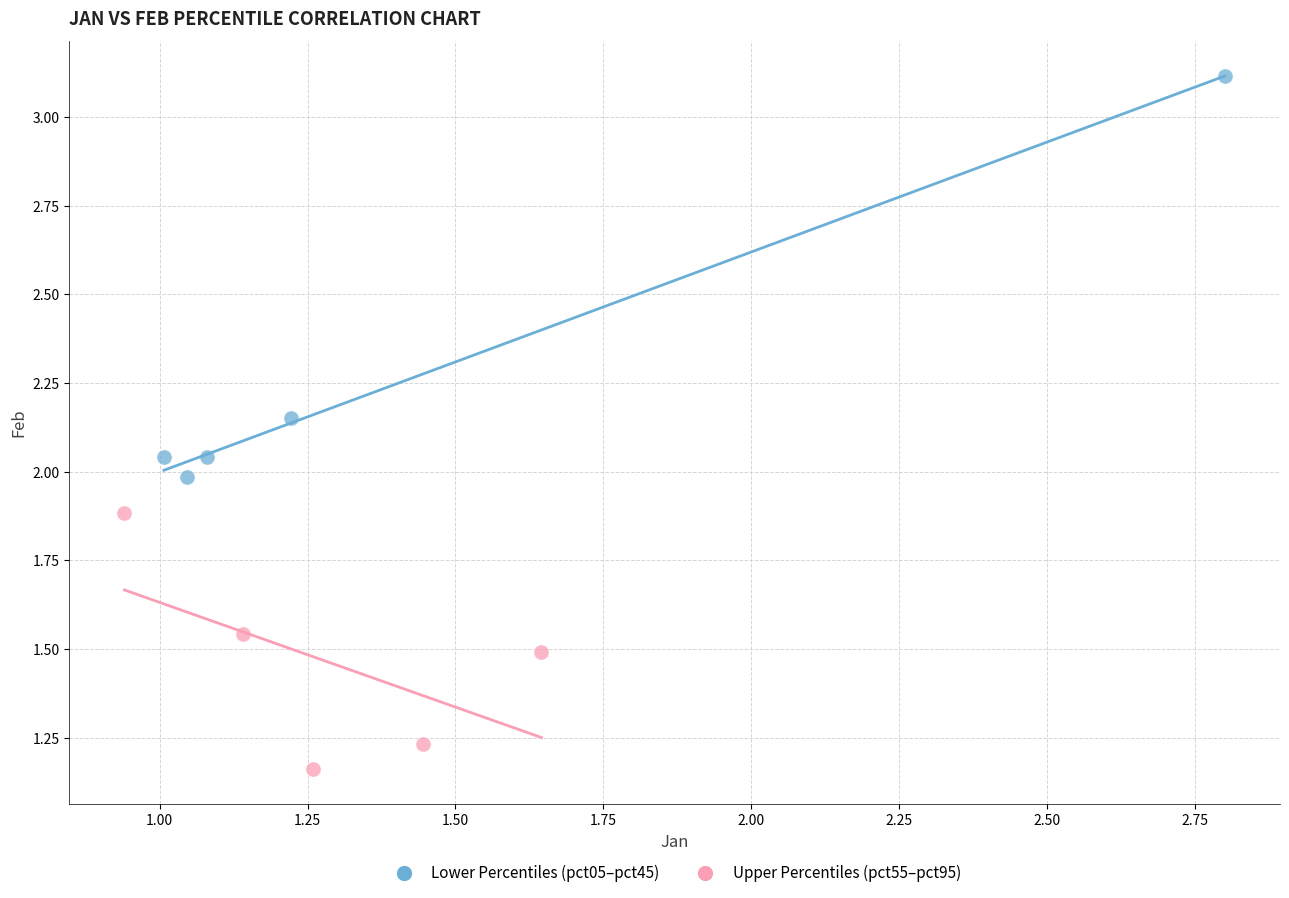

Which series reaches the maximum Y coordinate?

Lower Percentiles (pct05–pct45)